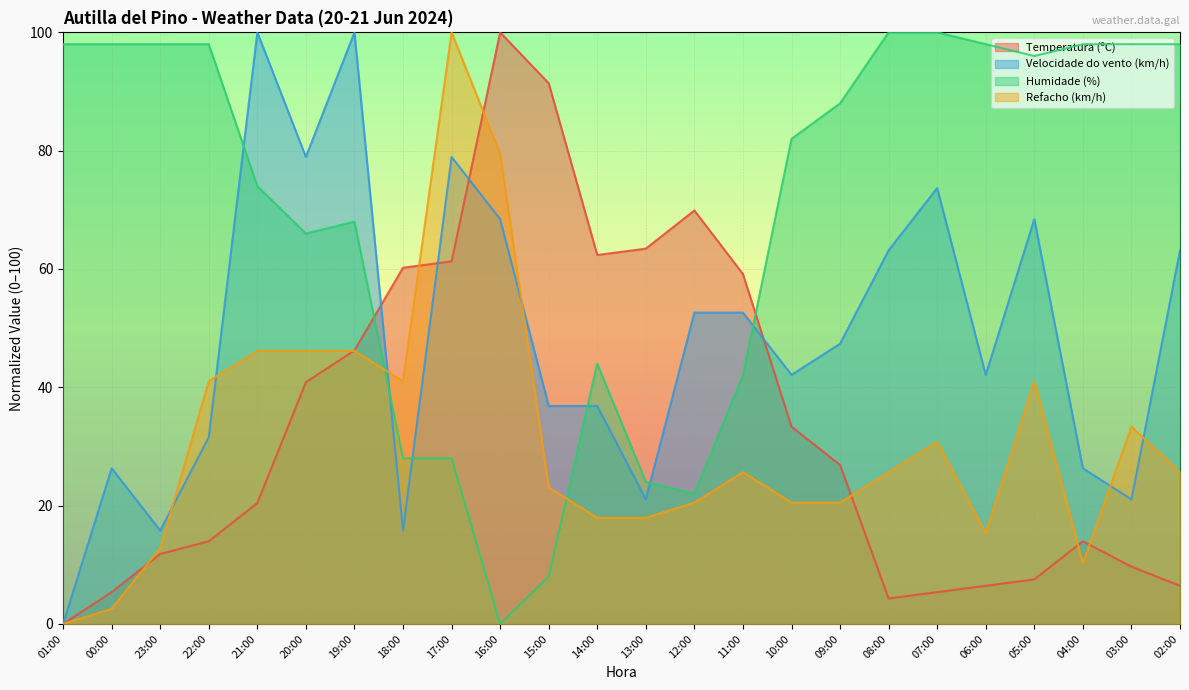

The value of Velocidade do vento (km/h) at 07:00 is 73.7. True or false?

True